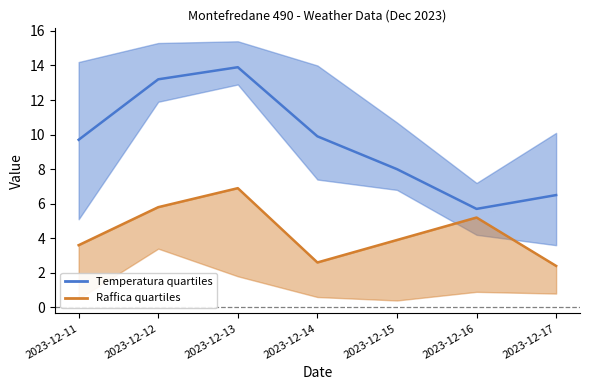

Which series has the largest range (max minus min)?

Temperatura quartiles